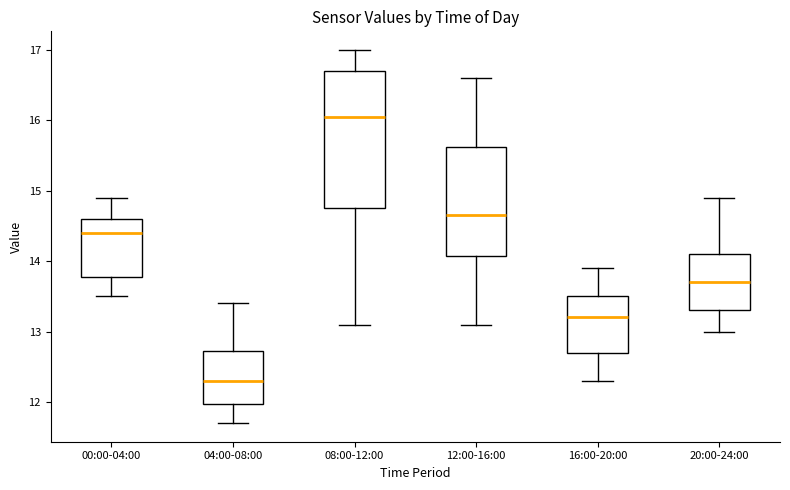

Reading left to right, read every box against the y-axis: the position of its median line, the range the box covers, and the ends of its whiskers. The values are not printed on the chart, so give them approximately, as read against the axis.

00:00-04:00: median 14.4, box 13.8 to 14.6, whiskers 13.5 to 14.9
04:00-08:00: median 12.3, box 12.0 to 12.7, whiskers 11.7 to 13.4
08:00-12:00: median 16.1, box 14.8 to 16.7, whiskers 13.1 to 17.0
12:00-16:00: median 14.7, box 14.1 to 15.6, whiskers 13.1 to 16.6
16:00-20:00: median 13.2, box 12.7 to 13.5, whiskers 12.3 to 13.9
20:00-24:00: median 13.7, box 13.3 to 14.1, whiskers 13.0 to 14.9